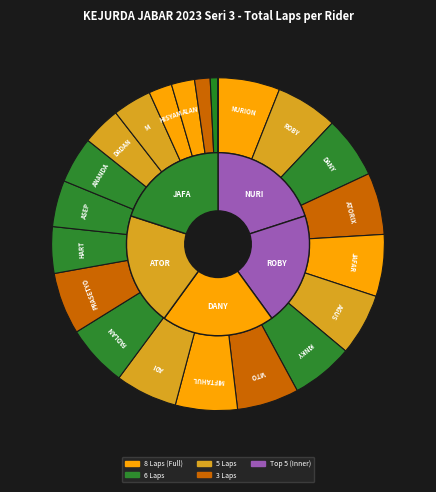

What is the total percentage of DANY KEDER and ANANDA JUANDA?

10.5%